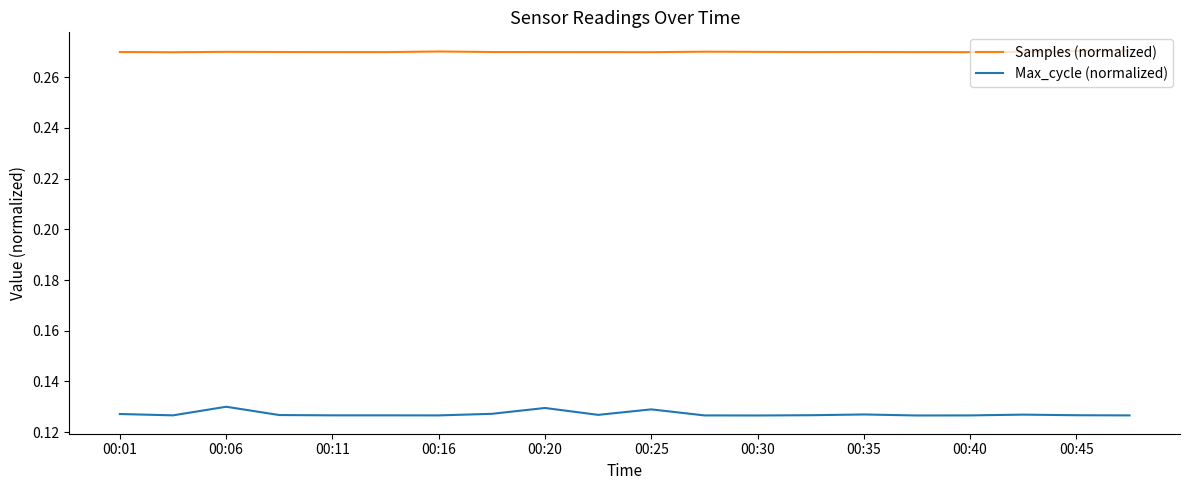

Which series has the largest range (max minus min)?

Max_cycle (normalized)